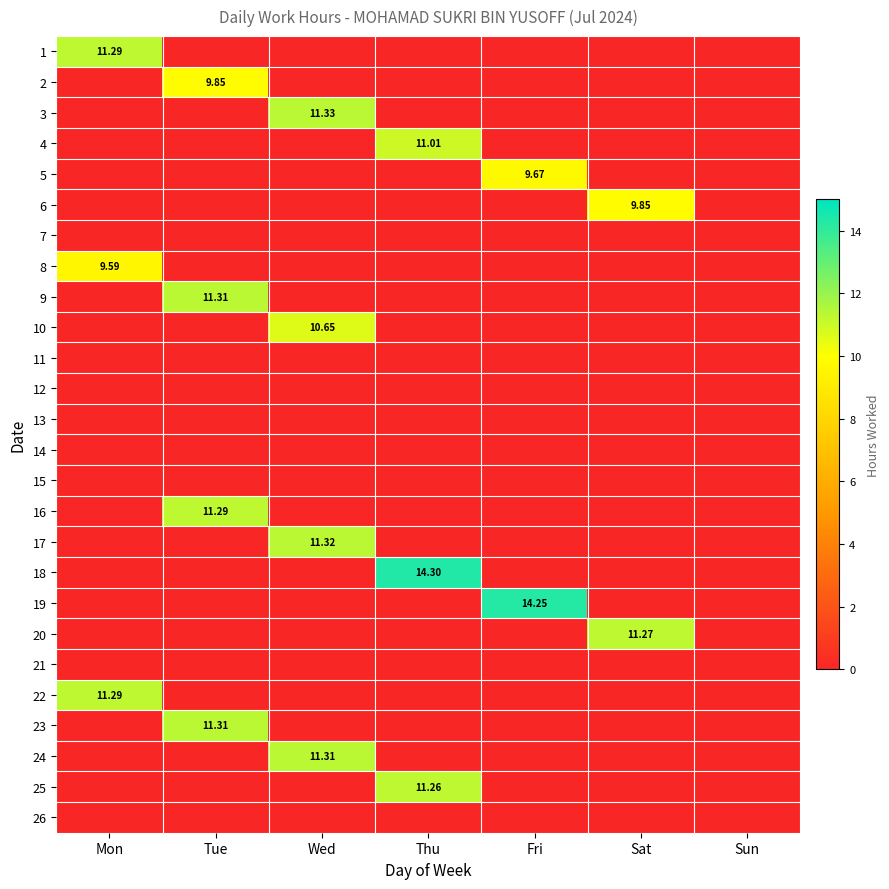

Which category has the lowest value across all series?

Tue